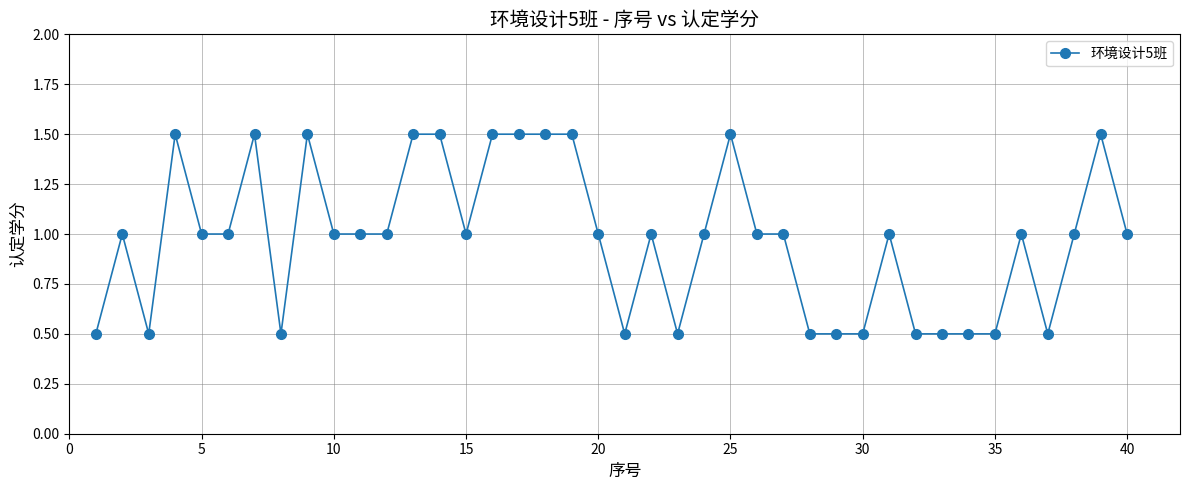

What is the greatest value displayed?

1.5